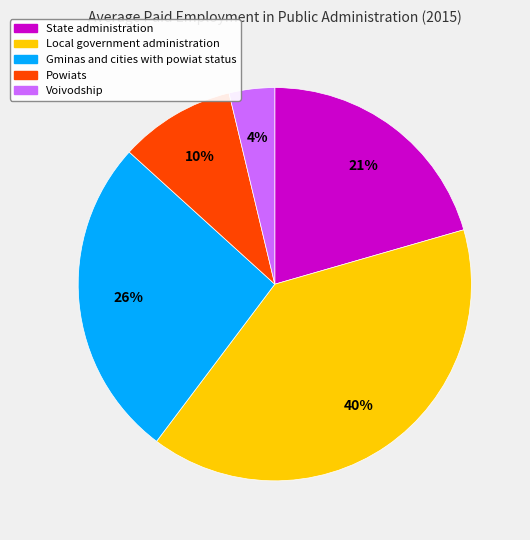

To the nearest percent, what portion does Gminas and cities with powiat status represent?

26%